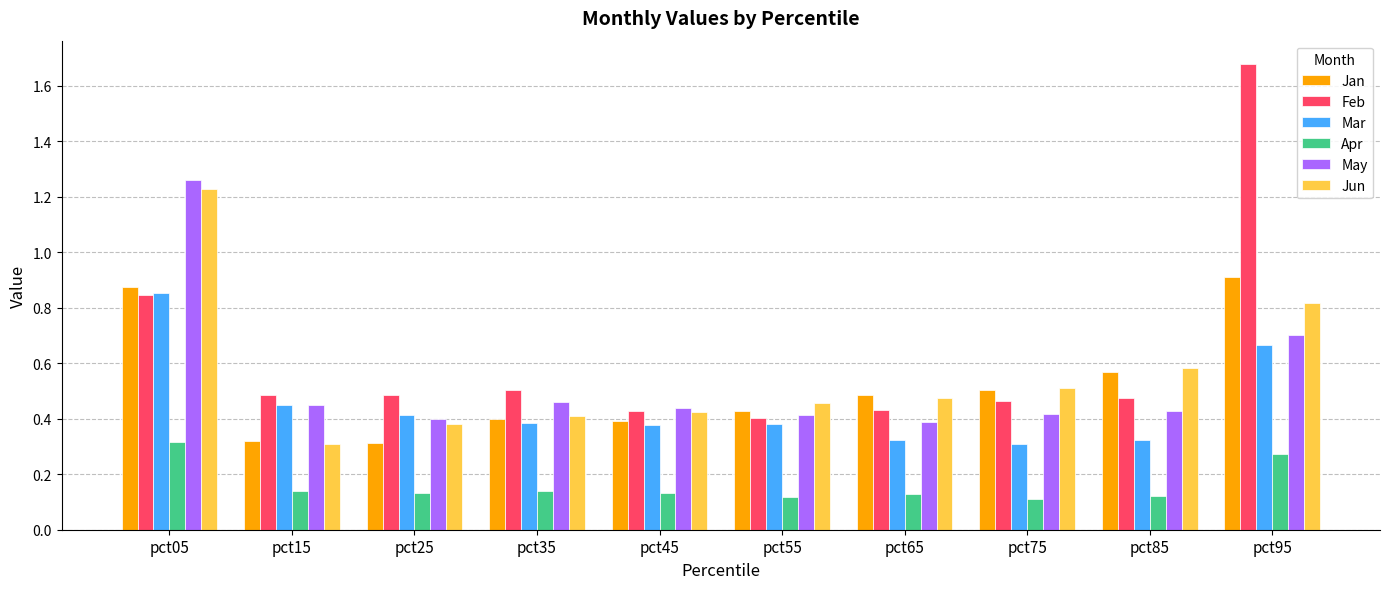

Is the value of Jun at pct75 greater than the value of Jan at pct65?

Yes